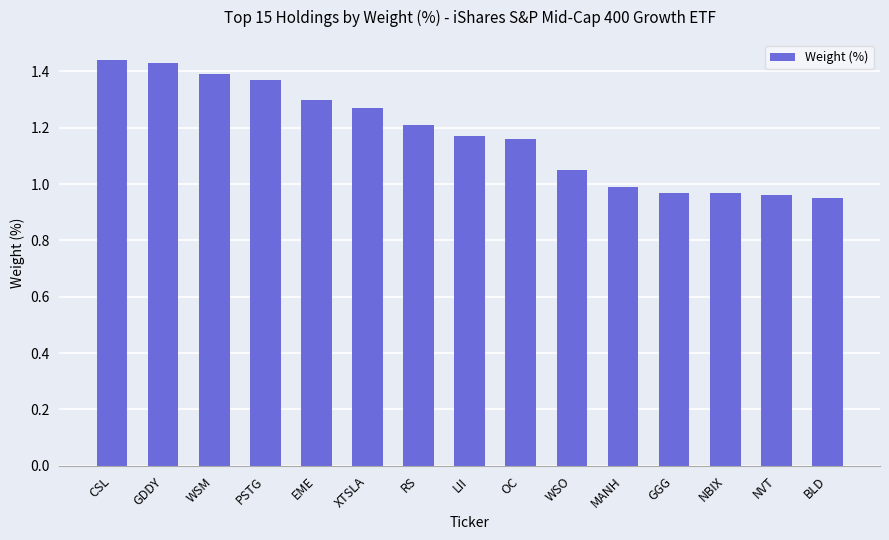

Approximately how many times larger is the value at NBIX compared to WSM?

0.7